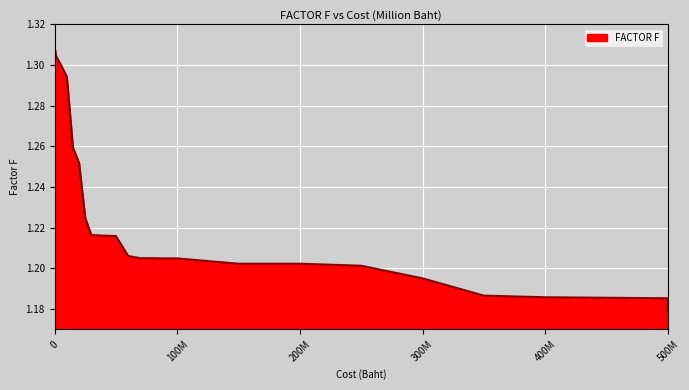

How many distinct data groups are displayed?

1